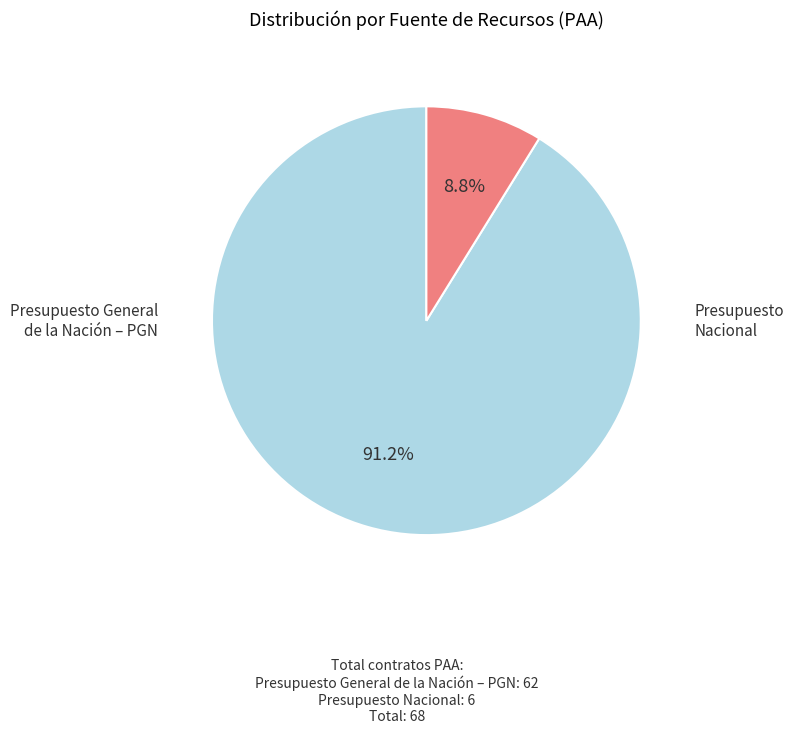

Does any single category account for the majority?

Yes